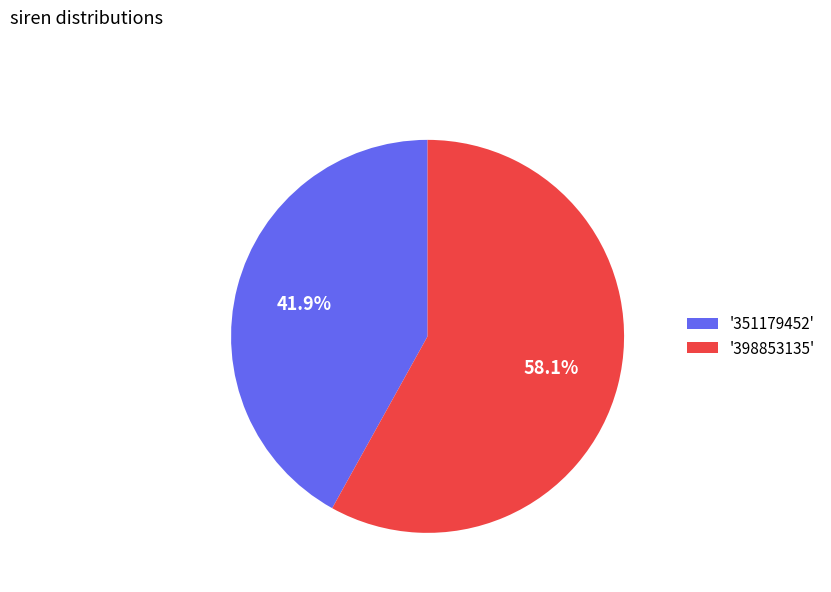

Rank the categories by value from lowest to highest.

'351179452', '398853135'